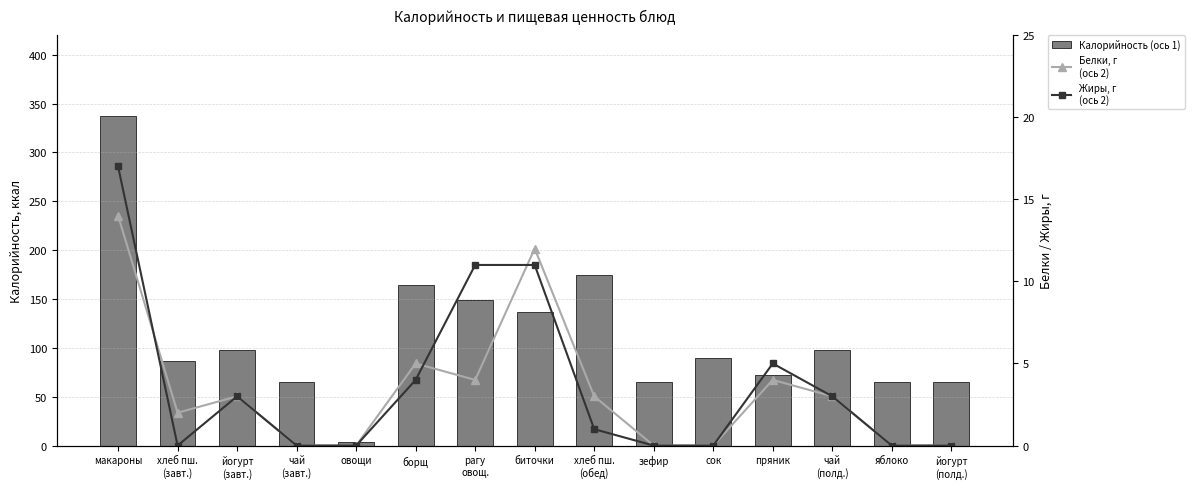

Which category has the highest value across all series?

макароны